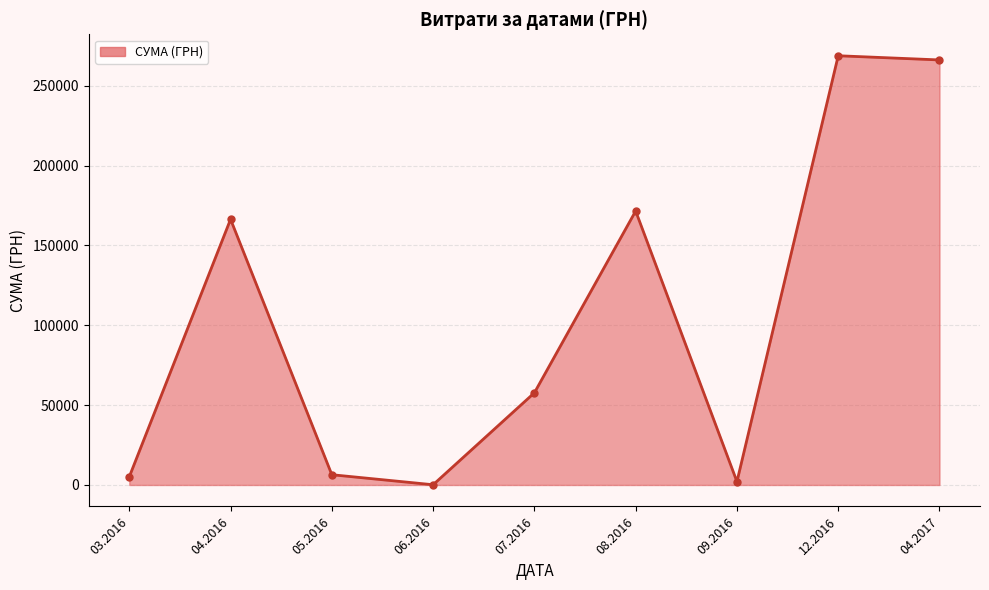

How many lines are shown in the chart?

1